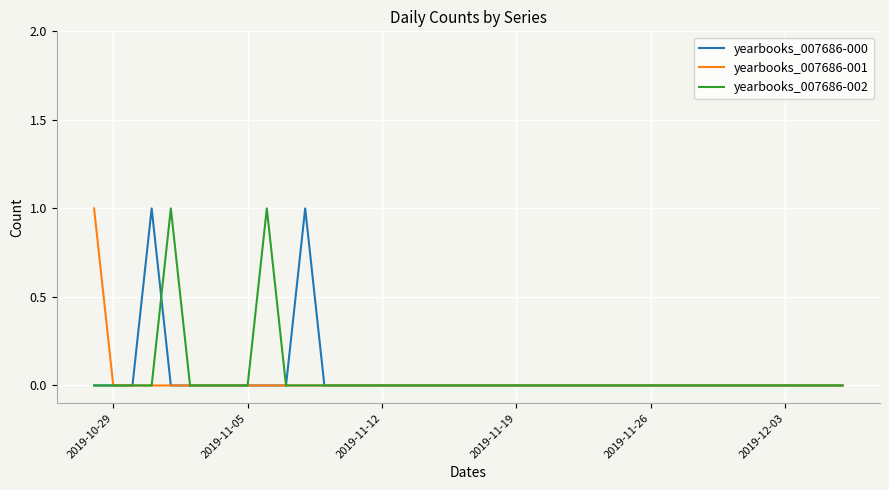

What is the maximum value for yearbooks_007686-000?

1